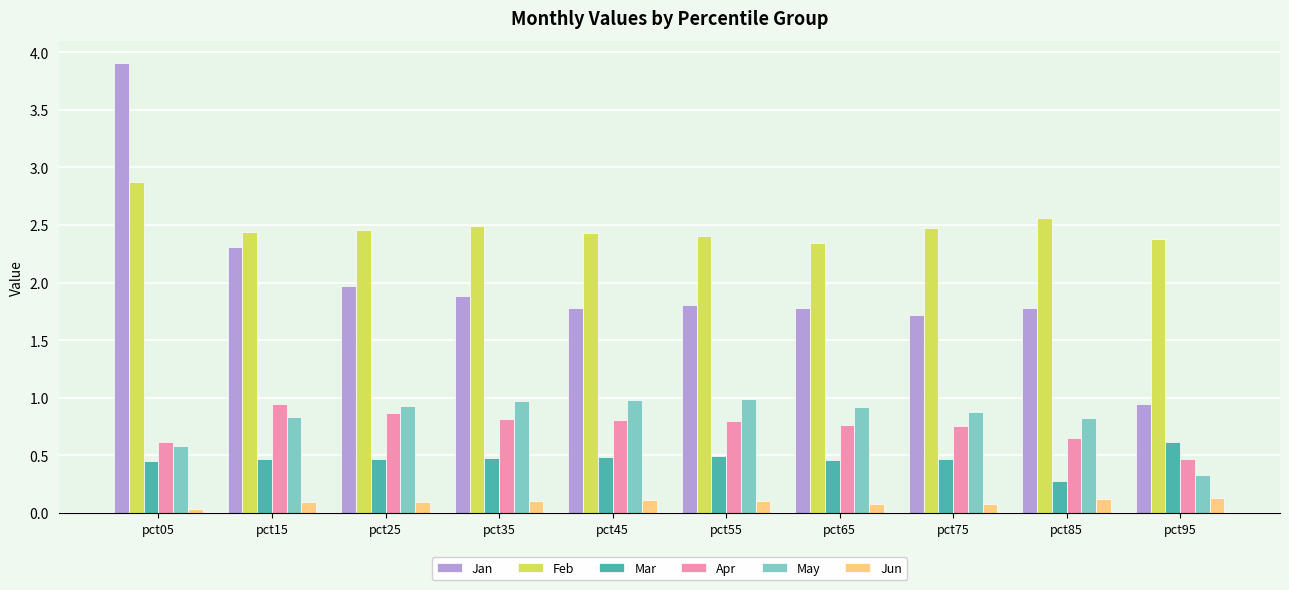

What value does the Mar series have at pct85?

0.3